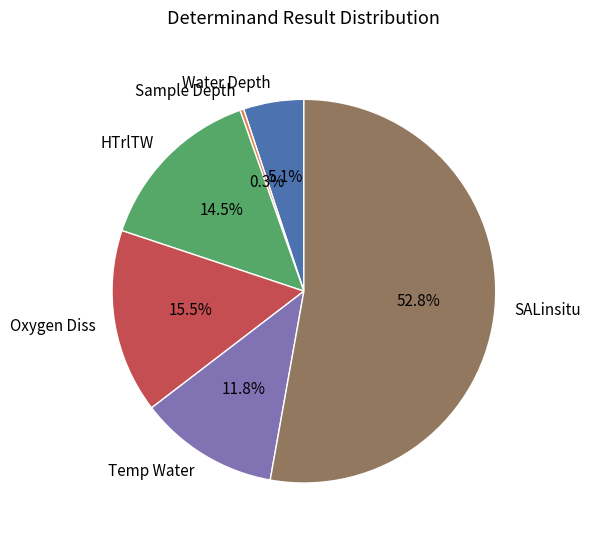

What percentage is the SALinsitu slice, to the nearest percent?

53%